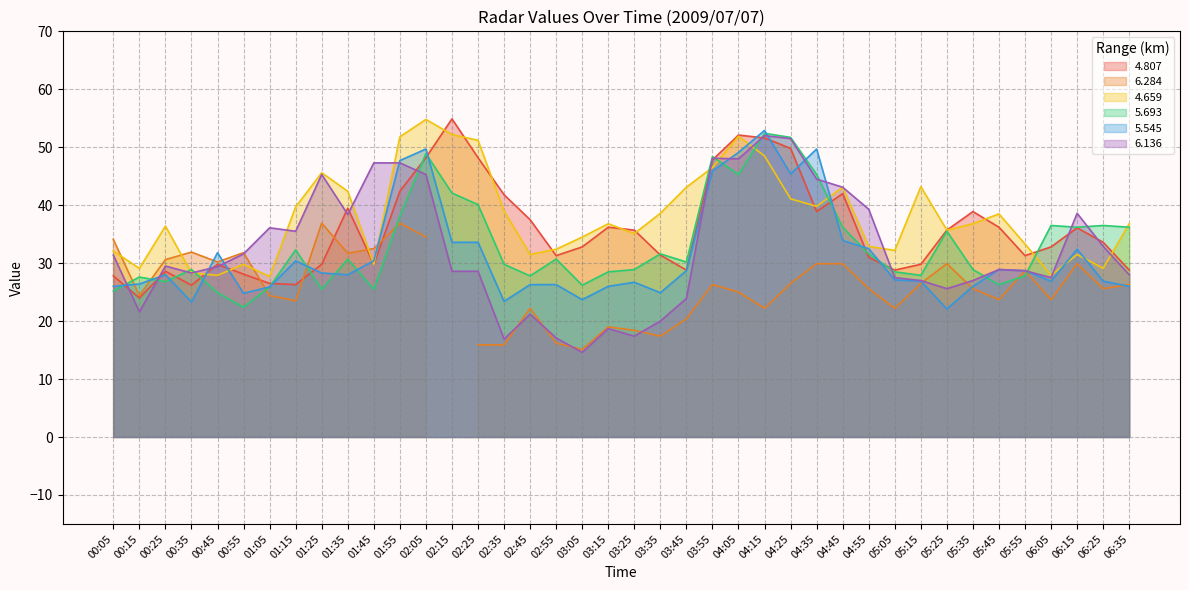

The 5.545 series shows 45.2 at 01:35. True or false?

False